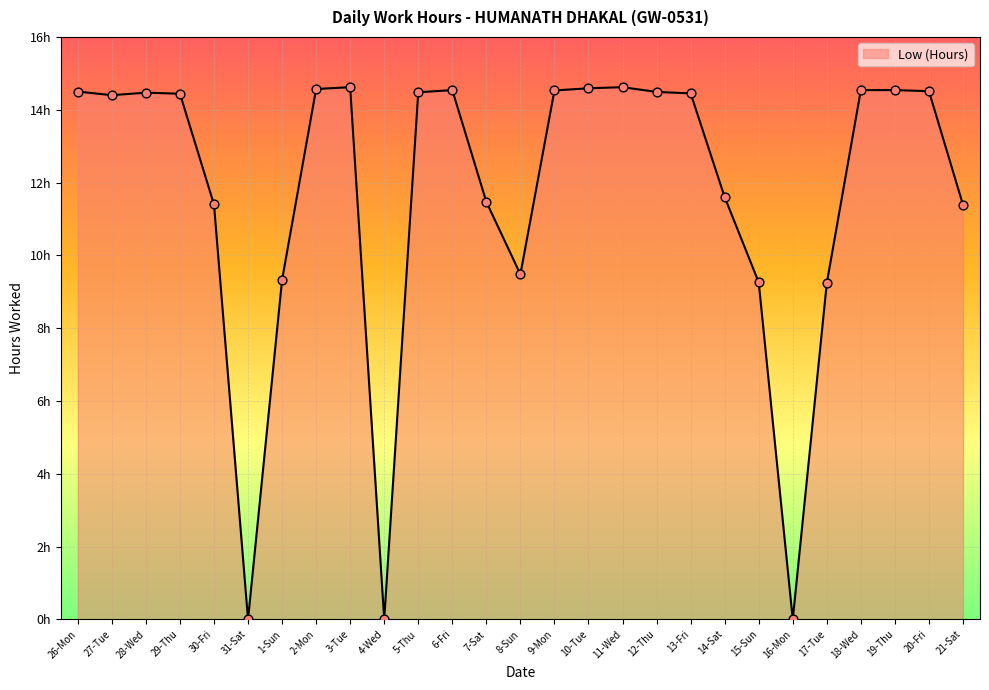

What is the change in value from 11-Wed to 18-Wed?

-0.1